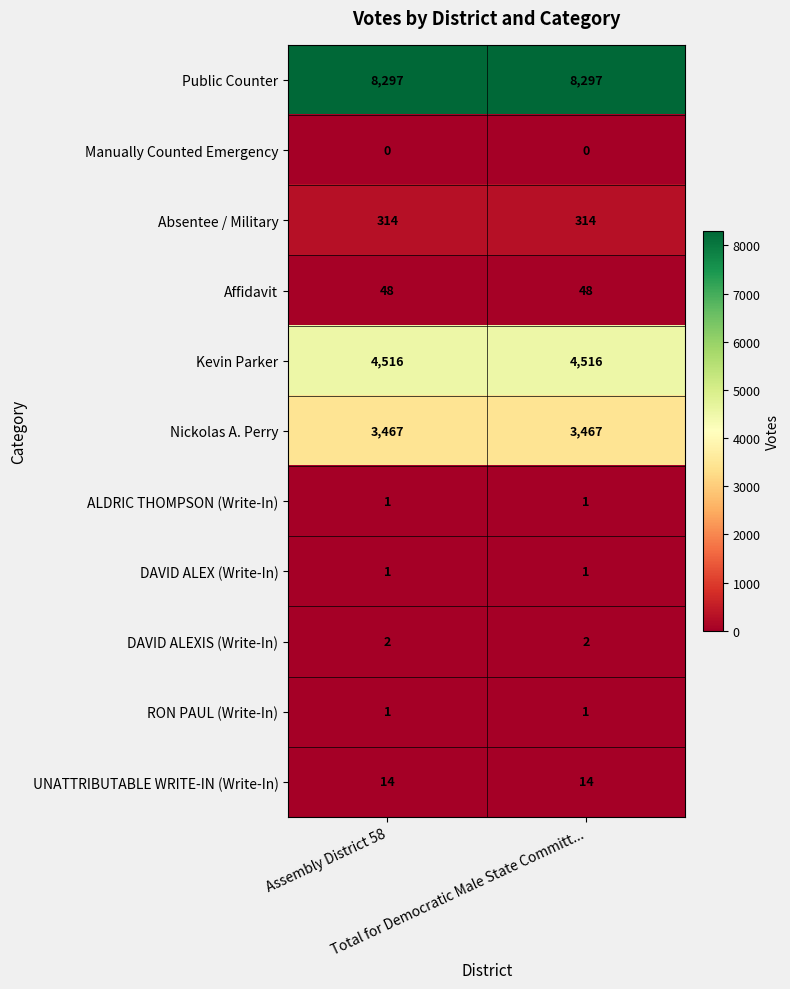

Which series has the largest total across all categories?

Public Counter